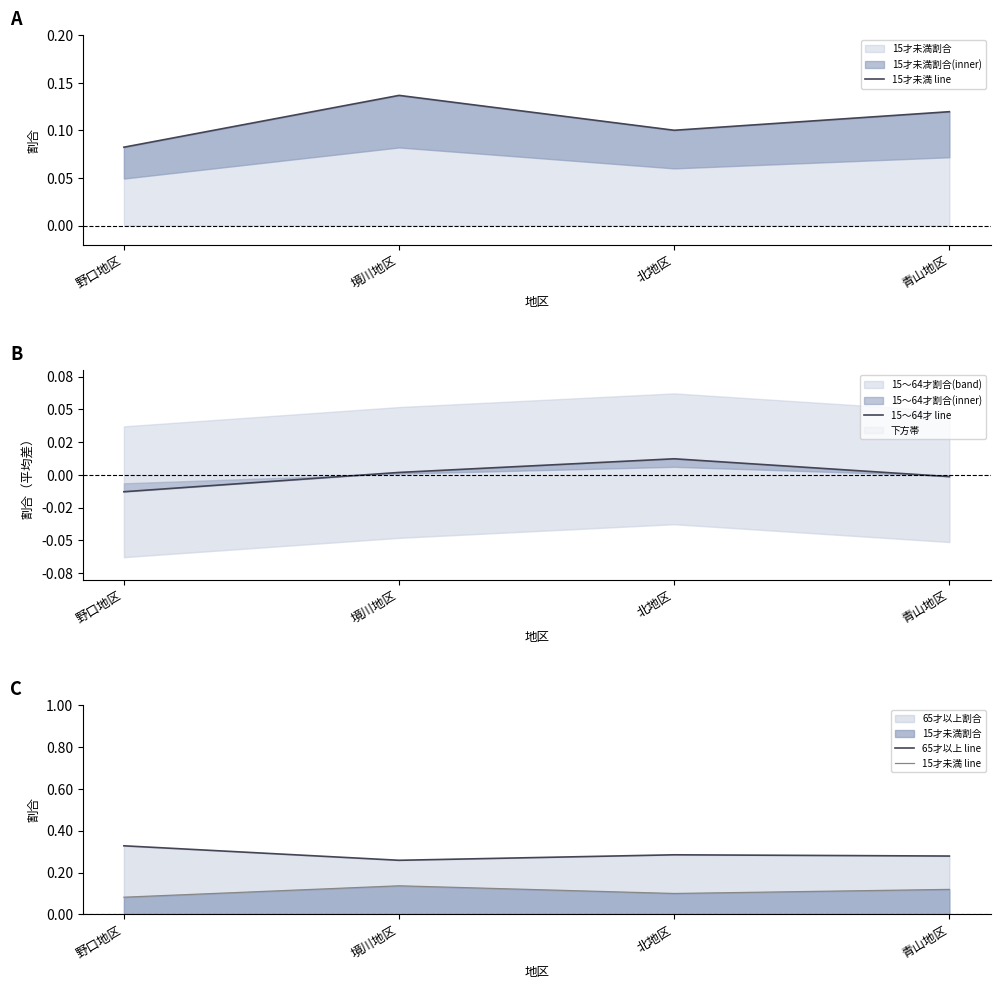

The value of 15才未満 line at 青山地区 is 0.0. True or false?

False